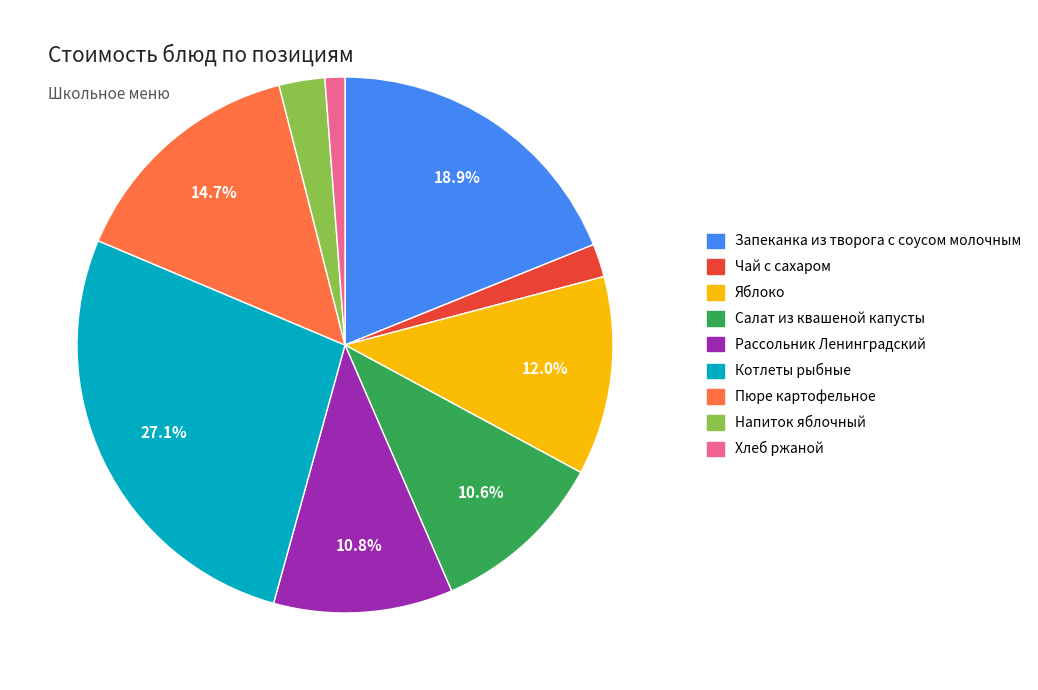

Which slice is the largest?

Котлеты рыбные